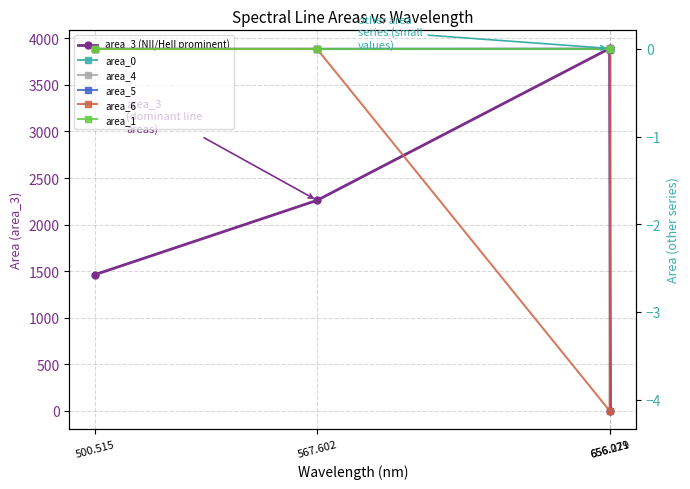

Which has a higher value, 500.515 or 656.279?

500.515